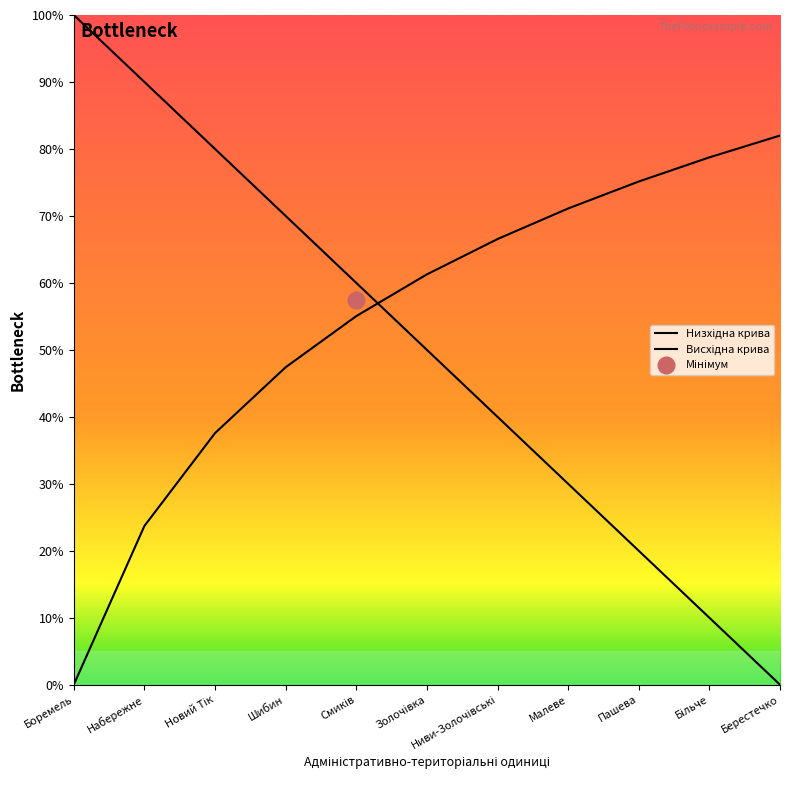

What is the difference between the Висхідна крива values at Малеве and Пашева?

4.0